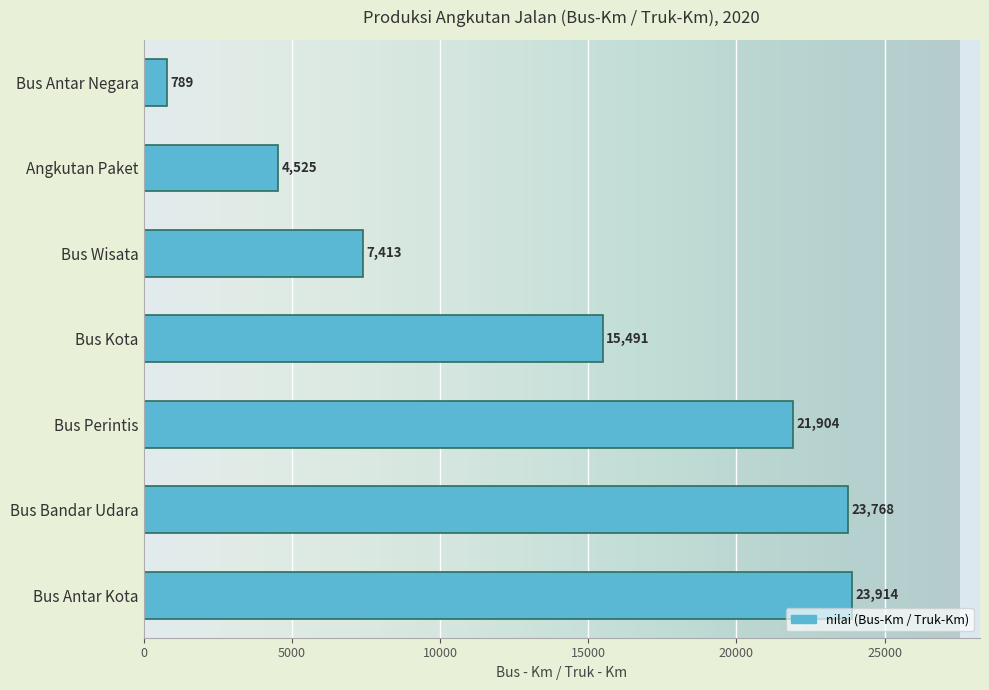

Are the bars horizontal?

Yes